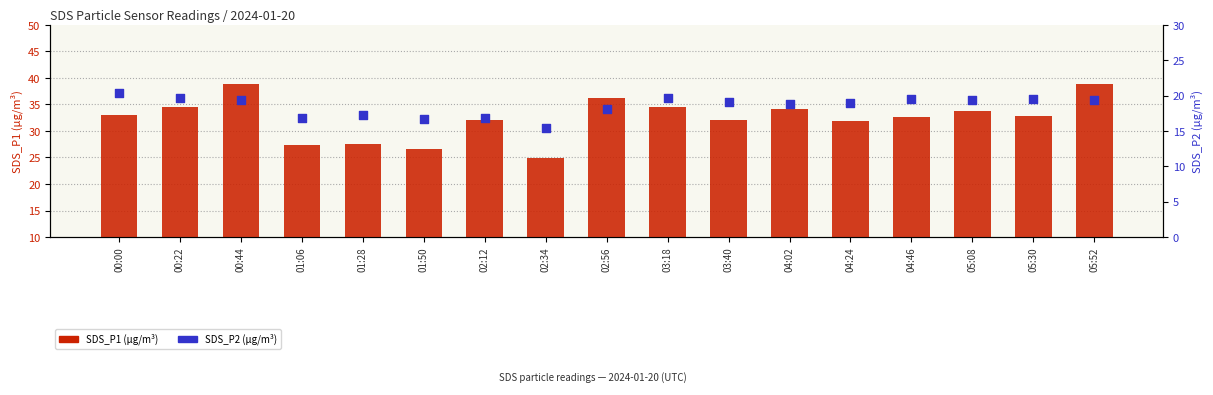

Is the value of SDS_P1 (µg/m³) at 01:06 greater than the value of SDS_P2 (µg/m³) at 04:46?

Yes